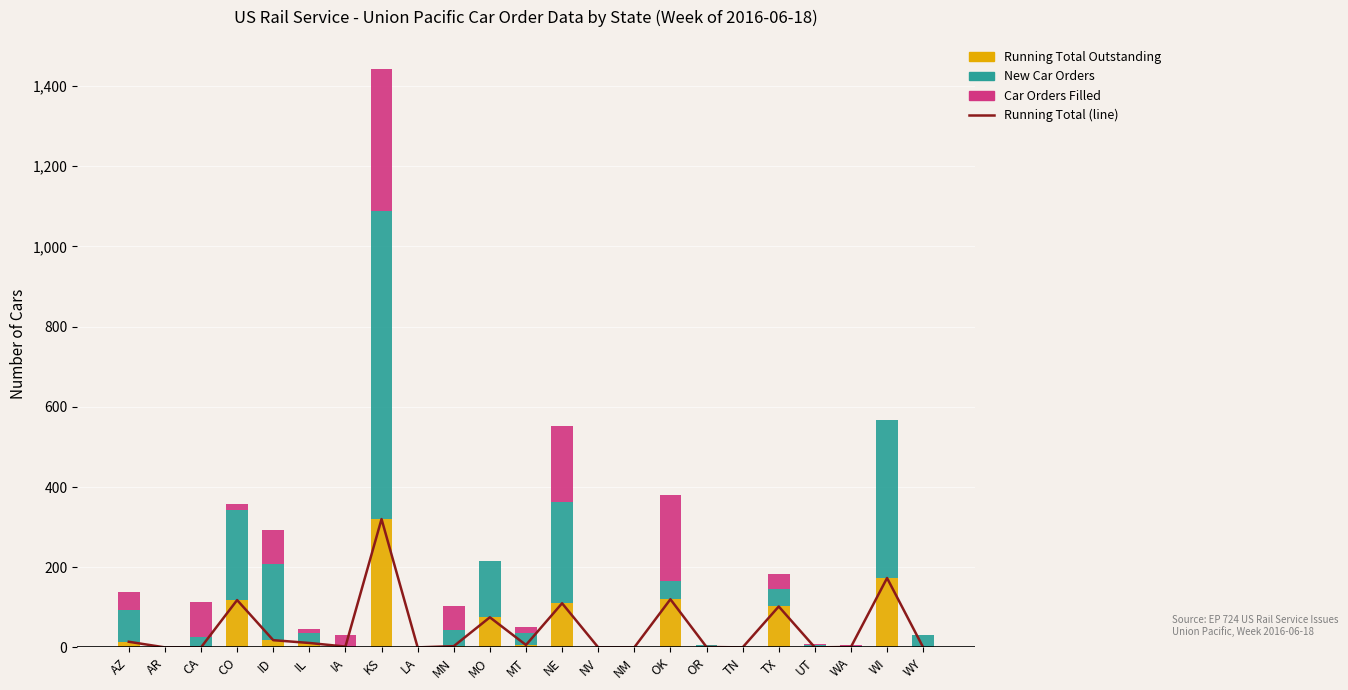

At which label is New Car Orders closest to 384?

WI